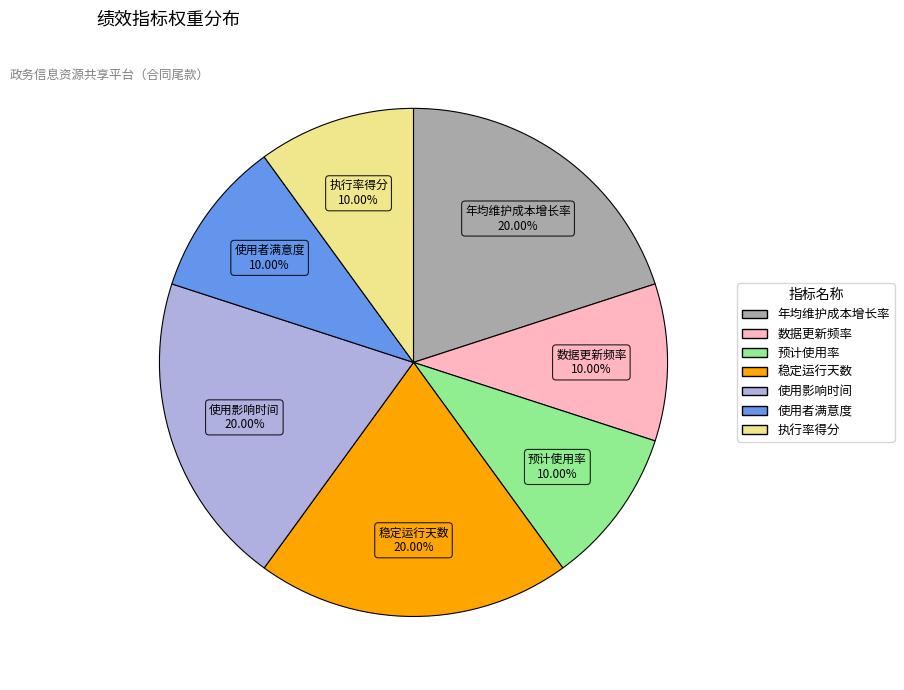

Is the sum of 稳定运行天数 and 使用影响时间 greater than half?

No